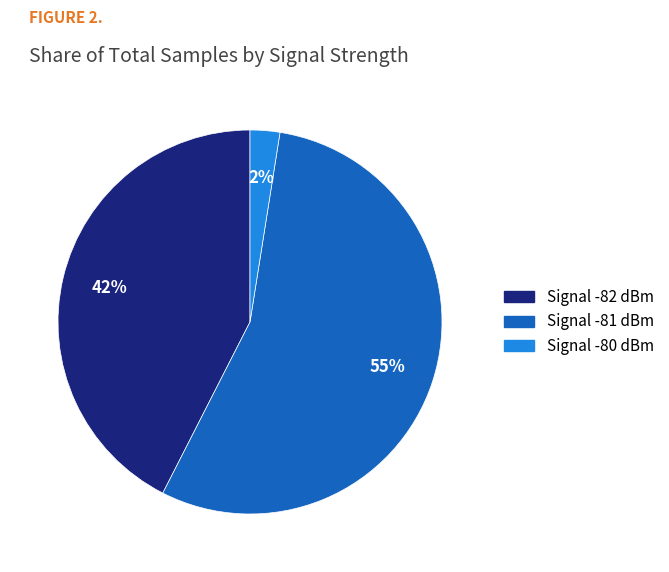

Is there a majority slice in this chart?

Yes